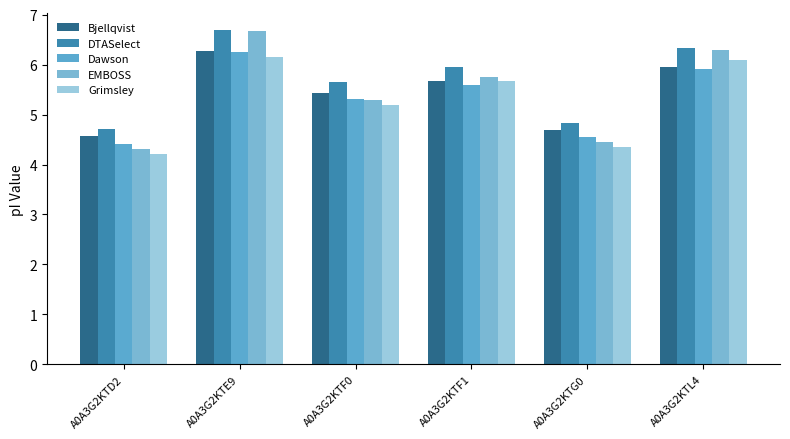

How many bars are there in each group?

5